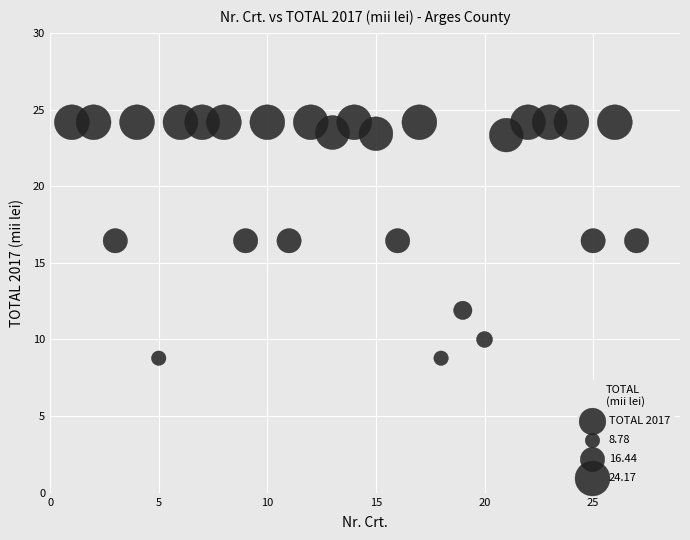

What is the range of X values (max minus min)?

26.0